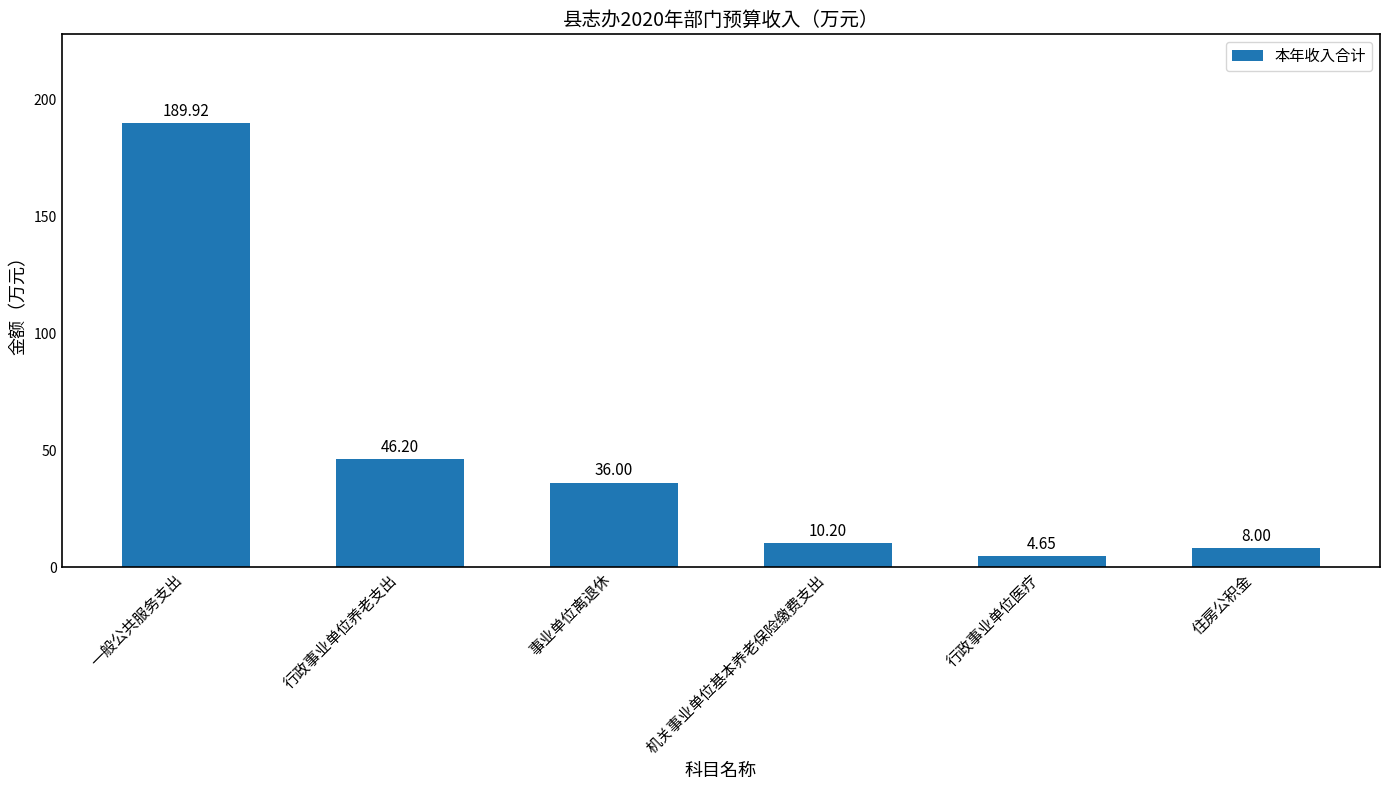

What is the sum of all values?

295.0